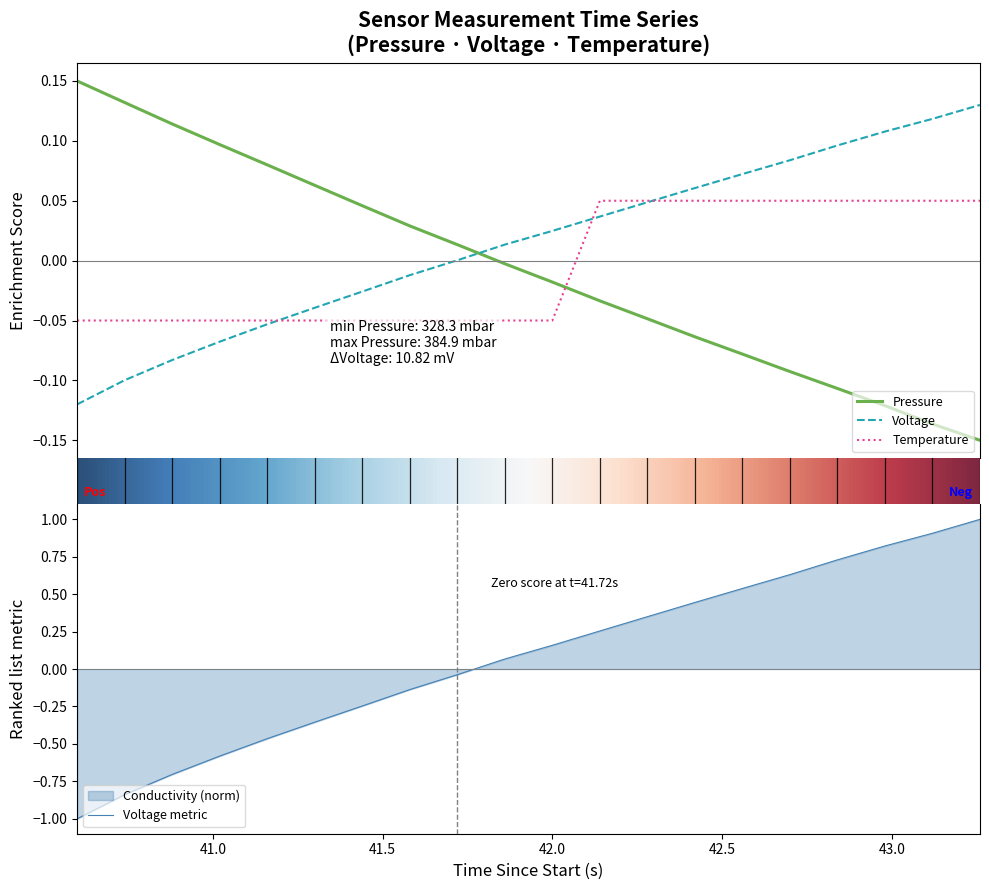

What is the maximum value for Voltage metric?

1.0